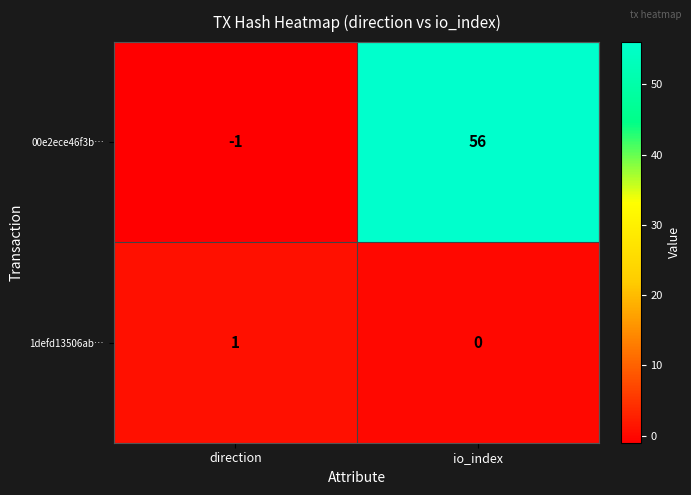

List the series in order of their overall mean, highest first.

00e2ece46f3b…, 1defd13506ab…